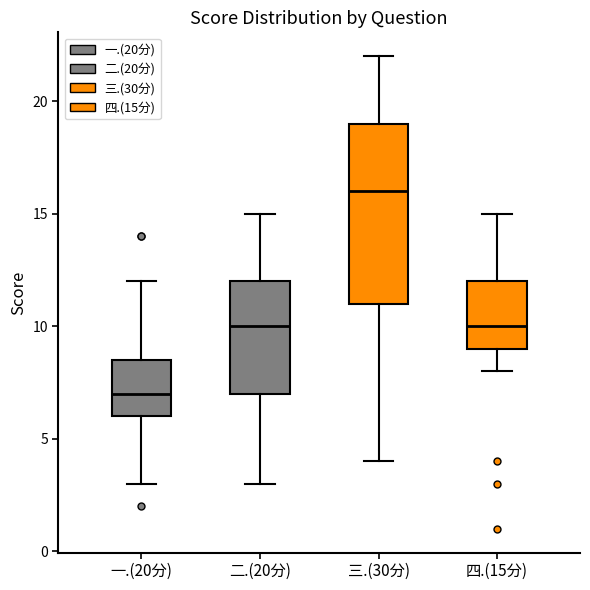

Which box's median line is the highest?

三.(30分)